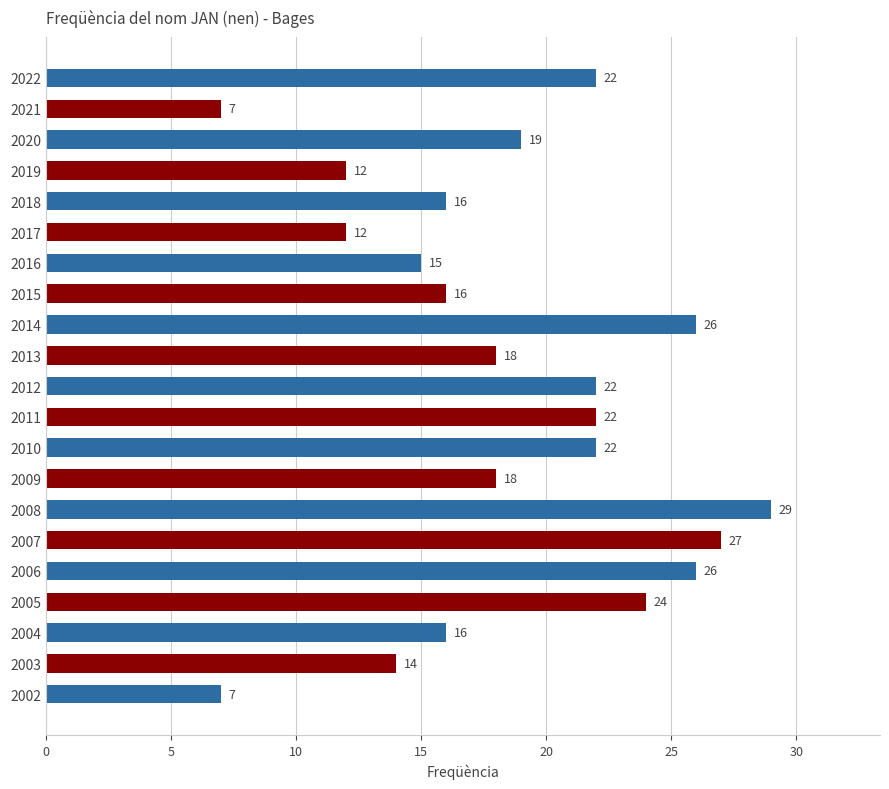

Reading top to bottom, extract all data points from this chart.

2022=22	2021=7	2020=19	2019=12	2018=16	2017=12	2016=15	2015=16	2014=26	2013=18	2012=22	2011=22	2010=22	2009=18	2008=29	2007=27	2006=26	2005=24	2004=16	2003=14	2002=7